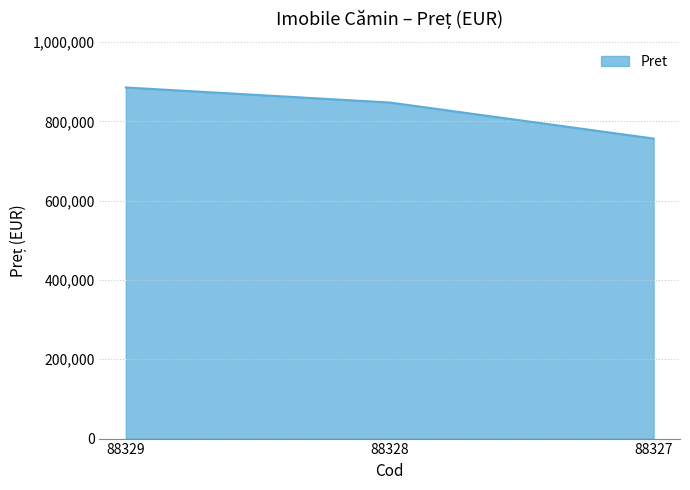

What is the smallest value displayed?

756728